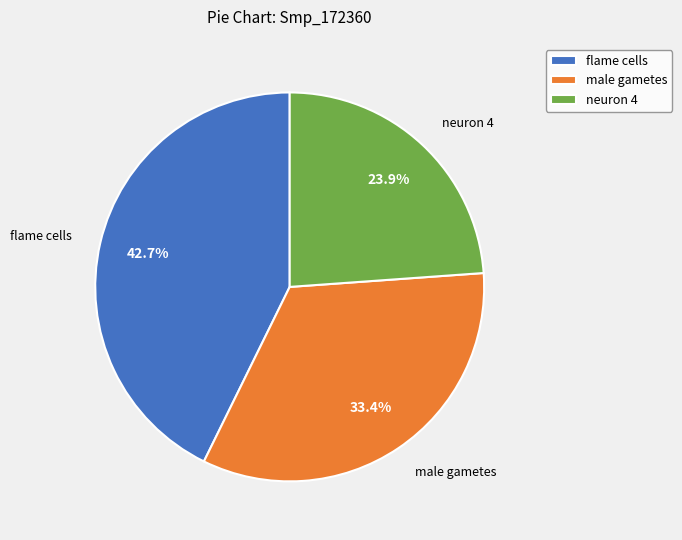

How many slices are in this pie chart?

3